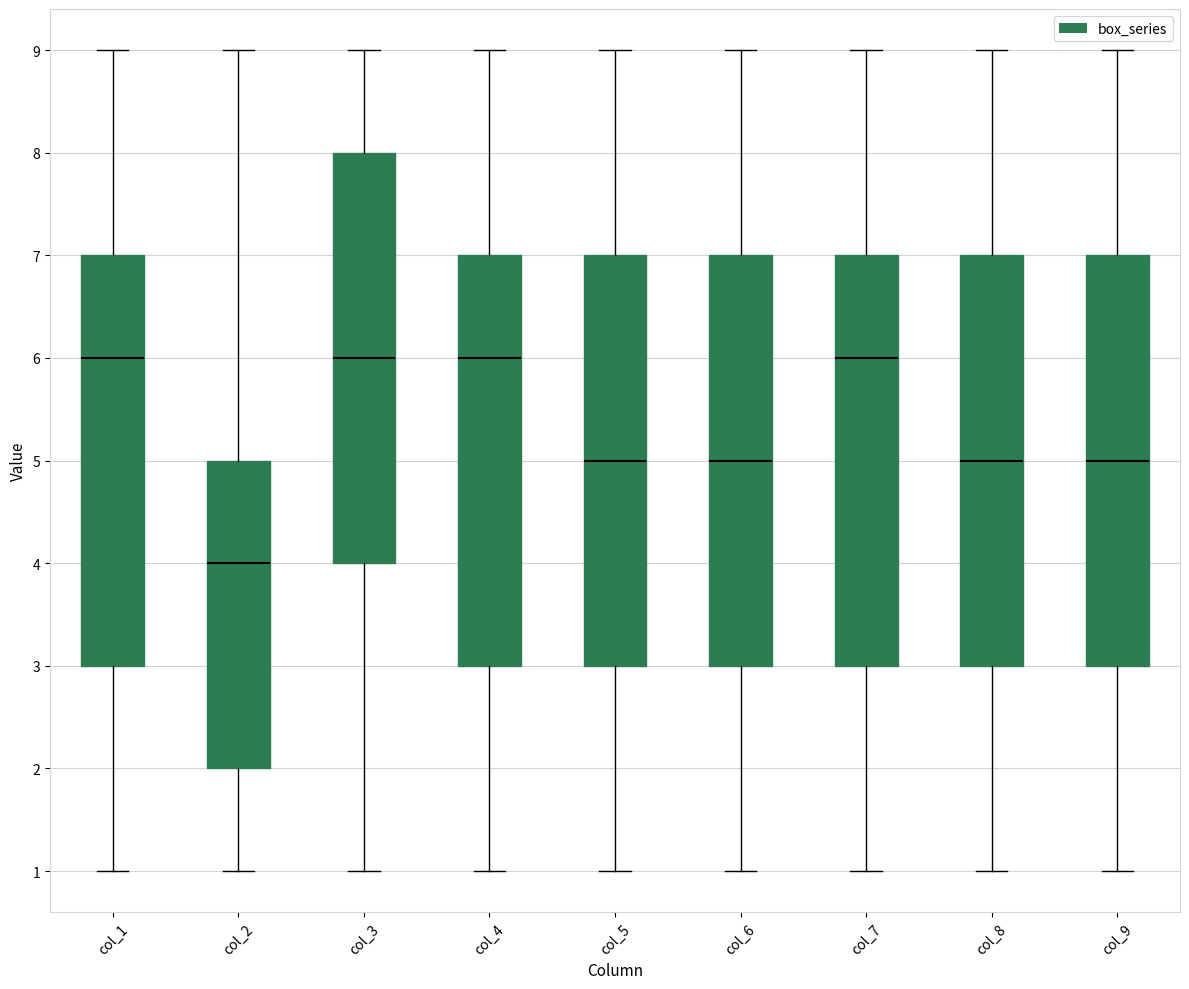

Reading left to right, transcribe this box plot: for each box, give where its median line is, the range the box spans, and where its two whiskers end, as read against the y-axis. The values are not printed on the chart, so give them approximately, as read against the axis.

col_1: median 6, box 3 to 7, whiskers 1 to 9
col_2: median 4, box 2 to 5, whiskers 1 to 9
col_3: median 6, box 4 to 8, whiskers 1 to 9
col_4: median 6, box 3 to 7, whiskers 1 to 9
col_5: median 5, box 3 to 7, whiskers 1 to 9
col_6: median 5, box 3 to 7, whiskers 1 to 9
col_7: median 6, box 3 to 7, whiskers 1 to 9
col_8: median 5, box 3 to 7, whiskers 1 to 9
col_9: median 5, box 3 to 7, whiskers 1 to 9